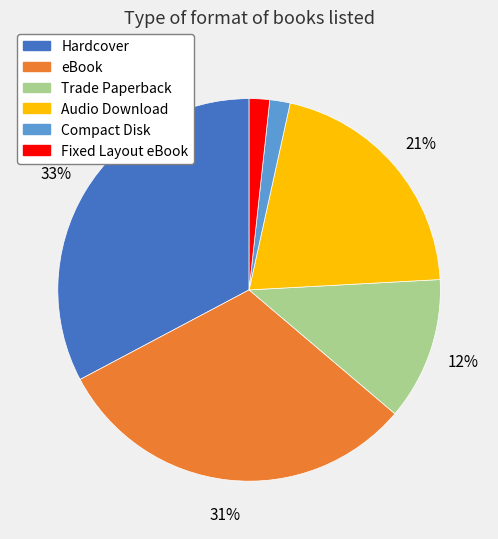

How many segments does this pie chart have?

6